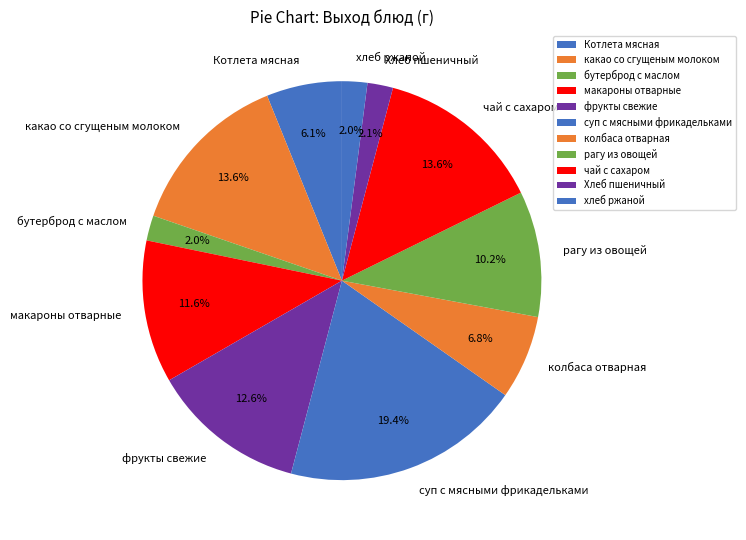

Which has a higher value, чай с сахаром or Котлета мясная?

чай с сахаром